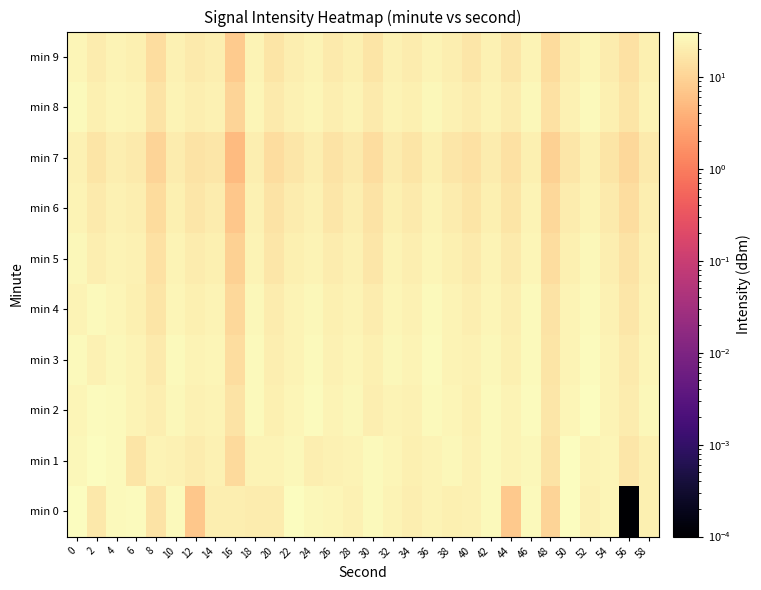

Rank the series by their maximum value, from lowest to highest.

min 7, min 6, min 9, min 5, min 8, min 4, min 3, min 2, min 1, min 0